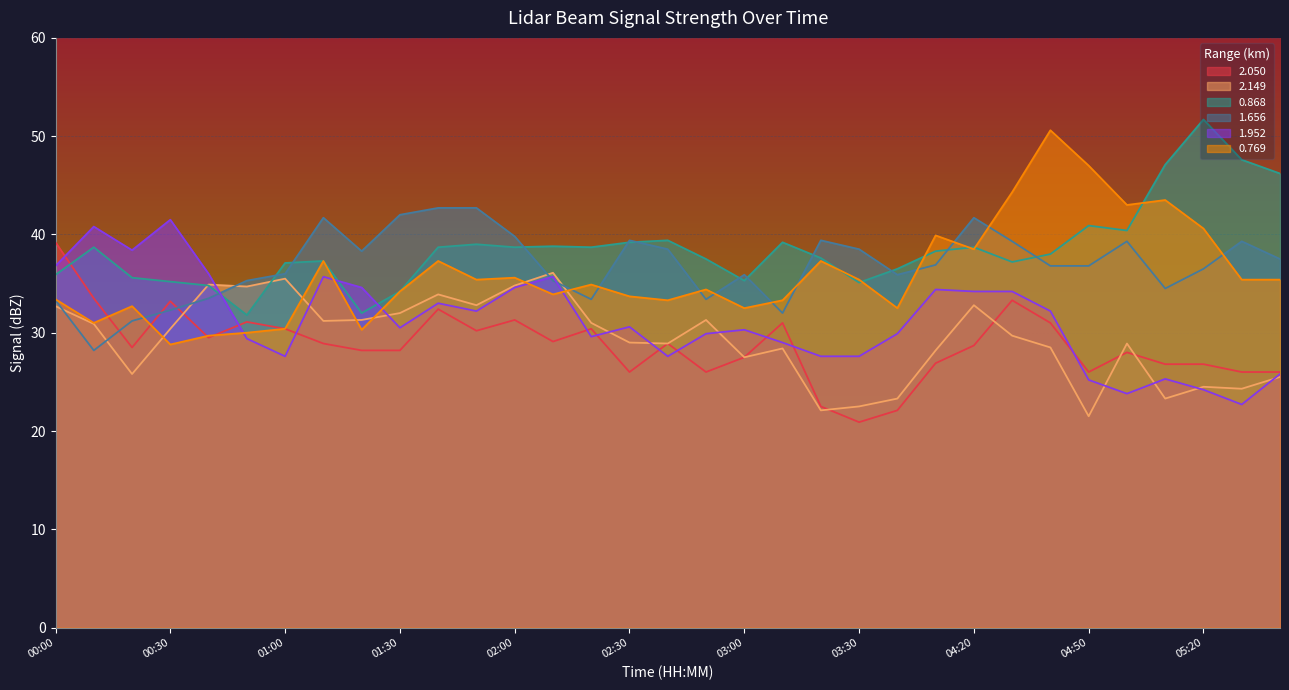

Reading left to right, what are all the values shown in this chart?

2.050: 00:00=39.2	00:10=33.5	00:20=28.5	00:30=33.2	00:40=29.5	00:50=31.1	01:00=30.4	01:10=28.9	01:20=28.2	01:30=28.2	01:40=32.4	01:50=30.2	02:00=31.3	02:10=29.1	02:20=30.4	02:30=26.0	02:40=28.9	02:50=26.0	03:00=27.5	03:10=31.0	03:20=22.5	03:30=20.9	03:40=22.1	04:10=26.9	04:20=28.7	04:30=33.3	04:40=31.0	04:50=26.0	05:00=28.0	05:10=26.8	05:20=26.8	05:30=26.0	05:40=26.0
2.149: 00:00=32.7	00:10=30.9	00:20=25.8	00:30=30.4	00:40=34.9	00:50=34.7	01:00=35.5	01:10=31.2	01:20=31.3	01:30=32.0	01:40=33.9	01:50=32.8	02:00=34.8	02:10=36.1	02:20=31.0	02:30=29.0	02:40=28.9	02:50=31.3	03:00=27.5	03:10=28.4	03:20=22.1	03:30=22.5	03:40=23.3	04:10=28.2	04:20=32.8	04:30=29.7	04:40=28.5	04:50=21.5	05:00=28.9	05:10=23.3	05:20=24.5	05:30=24.3	05:40=25.5
0.868: 00:00=35.9	00:10=38.7	00:20=35.6	00:30=35.2	00:40=34.8	00:50=31.8	01:00=37.1	01:10=37.3	01:20=32.0	01:30=34.2	01:40=38.7	01:50=39.0	02:00=38.7	02:10=38.8	02:20=38.7	02:30=39.2	02:40=39.4	02:50=37.5	03:00=35.3	03:10=39.2	03:20=37.6	03:30=35.1	03:40=36.5	04:10=38.3	04:20=38.7	04:30=37.2	04:40=38.0	04:50=40.9	05:00=40.4	05:10=47.1	05:20=51.7	05:30=47.6	05:40=46.2
1.656: 00:00=33.3	00:10=28.2	00:20=31.2	00:30=32.3	00:40=33.5	00:50=35.3	01:00=36.0	01:10=41.7	01:20=38.3	01:30=42.0	01:40=42.7	01:50=42.7	02:00=39.8	02:10=35.3	02:20=33.4	02:30=39.4	02:40=38.5	02:50=33.4	03:00=35.9	03:10=32.0	03:20=39.4	03:30=38.5	03:40=35.9	04:10=36.9	04:20=41.7	04:30=39.3	04:40=36.8	04:50=36.8	05:00=39.3	05:10=34.5	05:20=36.5	05:30=39.3	05:40=37.5
1.952: 00:00=36.8	00:10=40.8	00:20=38.4	00:30=41.5	00:40=36.0	00:50=29.4	01:00=27.6	01:10=35.7	01:20=34.6	01:30=30.5	01:40=33.0	01:50=32.2	02:00=34.6	02:10=35.7	02:20=29.6	02:30=30.6	02:40=27.6	02:50=29.9	03:00=30.3	03:10=29.0	03:20=27.6	03:30=27.6	03:40=29.9	04:10=34.4	04:20=34.2	04:30=34.2	04:40=32.2	04:50=25.2	05:00=23.8	05:10=25.3	05:20=24.2	05:30=22.7	05:40=25.8
0.769: 00:00=33.4	00:10=31.0	00:20=32.7	00:30=28.8	00:40=29.7	00:50=30.0	01:00=30.4	01:10=37.3	01:20=30.3	01:30=34.2	01:40=37.3	01:50=35.4	02:00=35.6	02:10=33.9	02:20=34.9	02:30=33.7	02:40=33.3	02:50=34.4	03:00=32.5	03:10=33.3	03:20=37.3	03:30=35.4	03:40=32.5	04:10=39.9	04:20=38.5	04:30=44.3	04:40=50.6	04:50=47.0	05:00=43.0	05:10=43.5	05:20=40.6	05:30=35.4	05:40=35.4